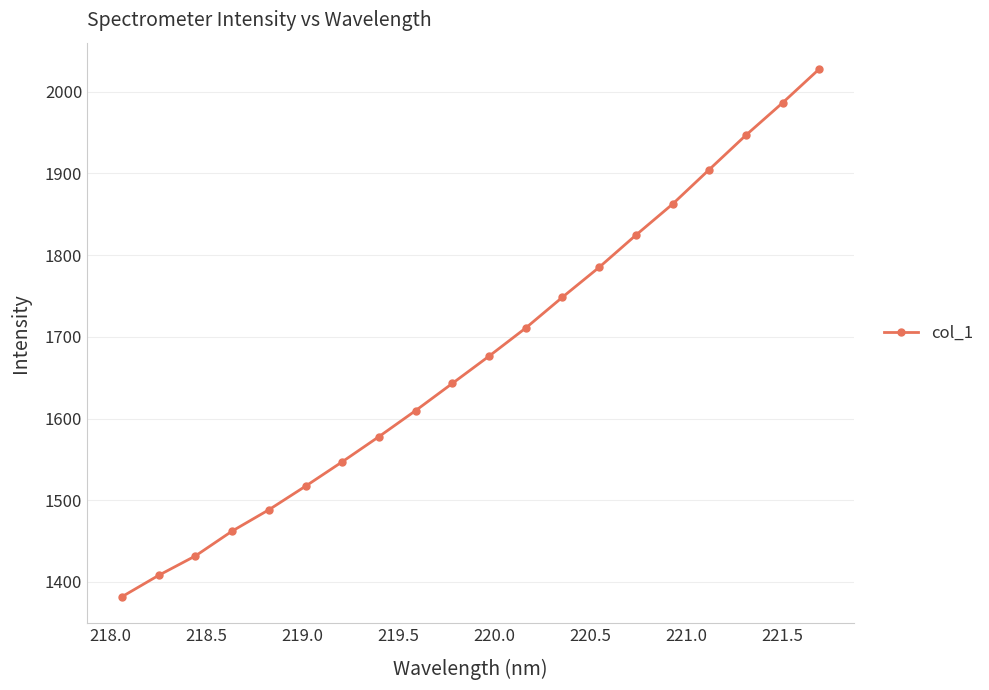

How many data points does each series have?

20